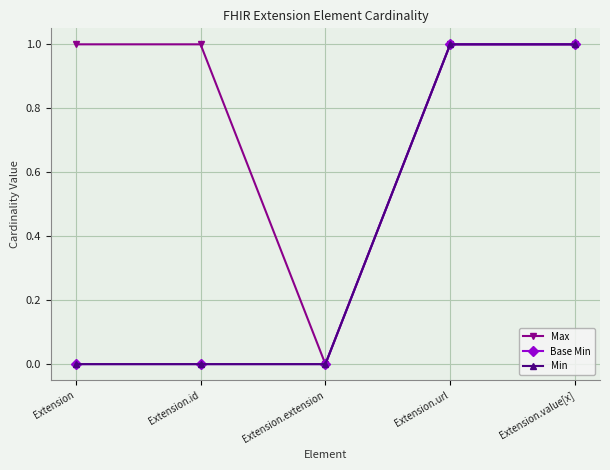

Is this an area chart (filled region under the line)?

No